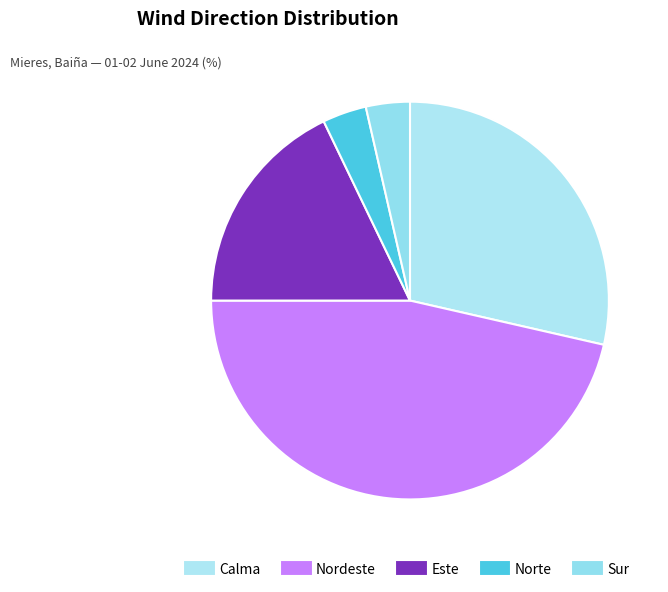

How many segments does this pie chart have?

5